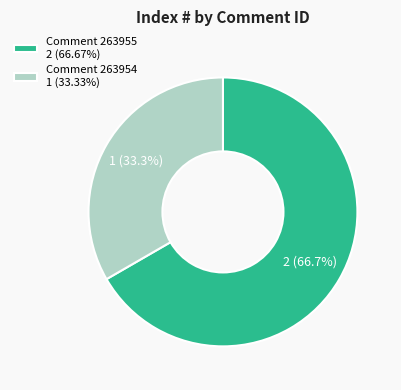

Approximately how many times larger is the value at Comment 263955 2 (66.67%) compared to Comment 263954 1 (33.33%)?

2.0